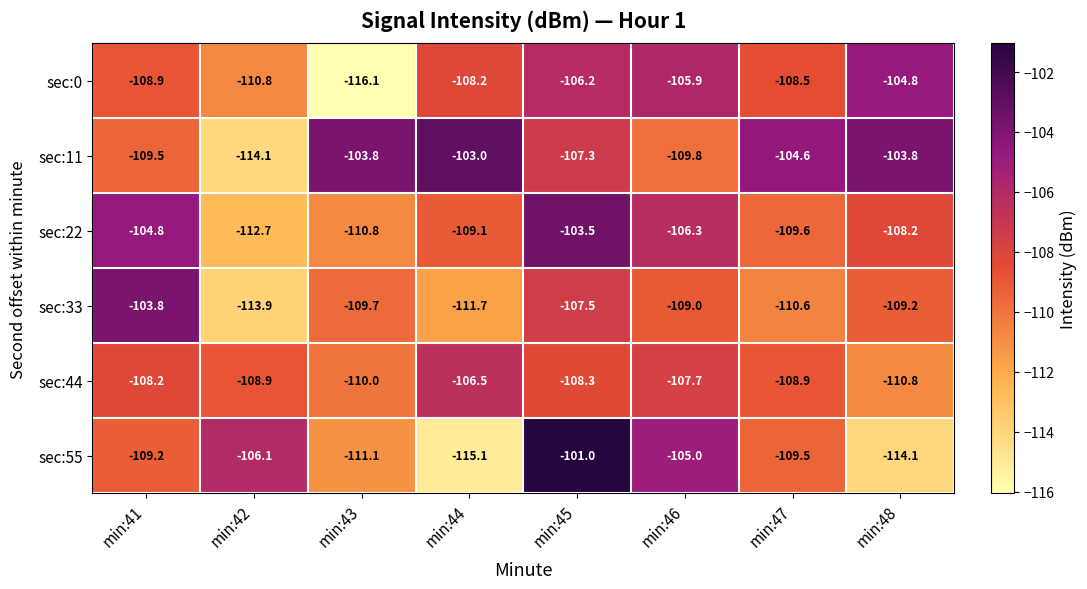

Between min:41 and min:42, which series saw the biggest shift?

sec:33